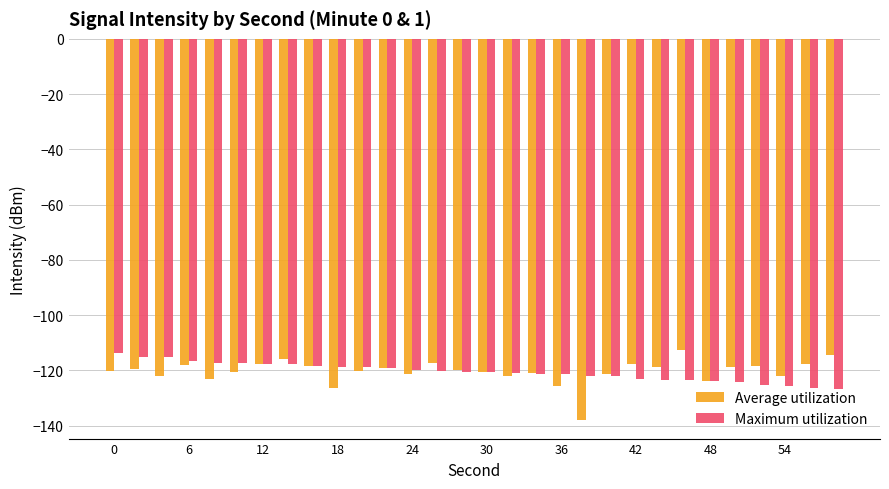

What is the minimum value for Average utilization?

-137.8